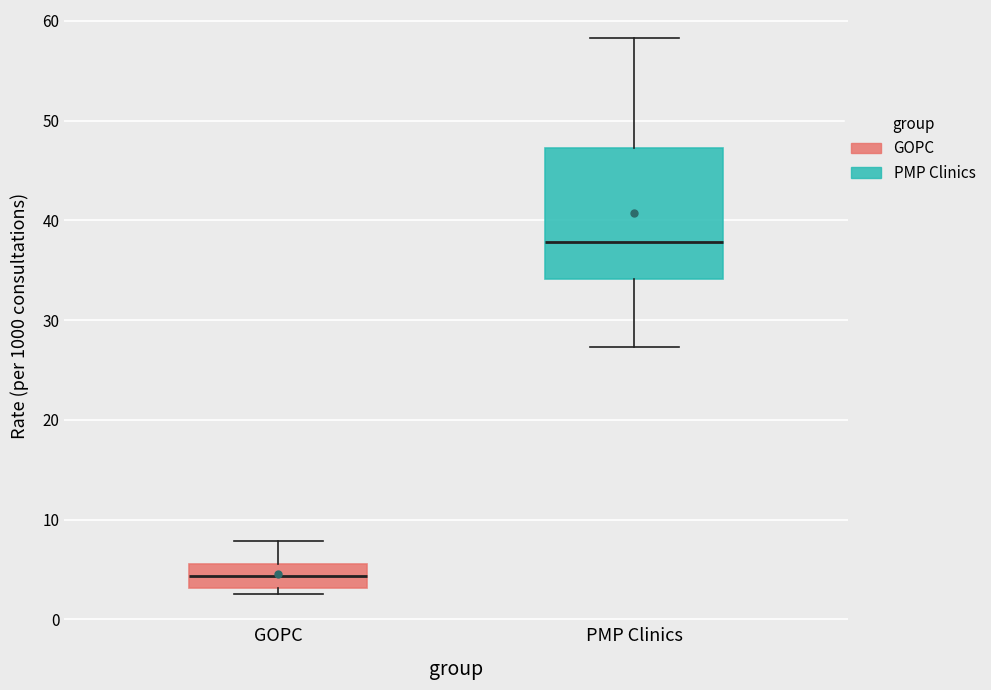

Which box's median line is the highest?

PMP Clinics